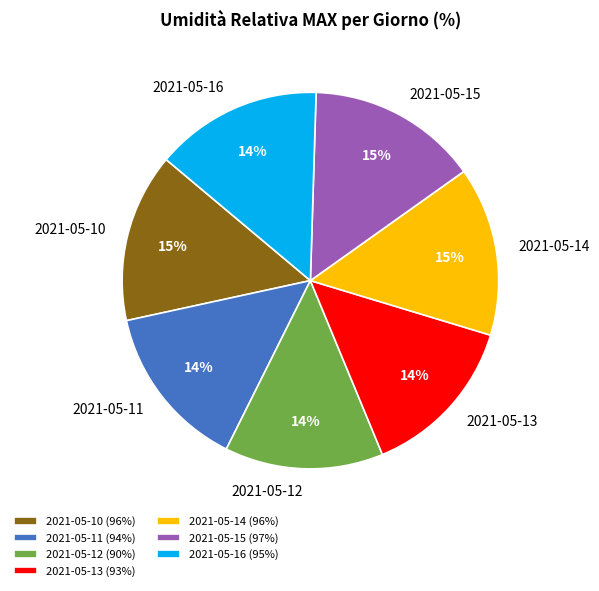

Approximately how many times larger is the value at 2021-05-11 compared to 2021-05-13?

1.0